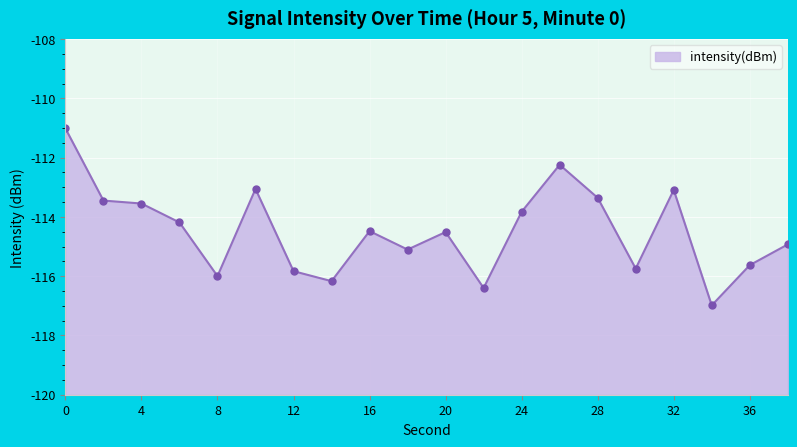

Rank the categories by value from lowest to highest.

34, 22, 14, 8, 12, 30, 36, 18, 38, 20, 16, 6, 24, 4, 2, 28, 32, 10, 26, 0